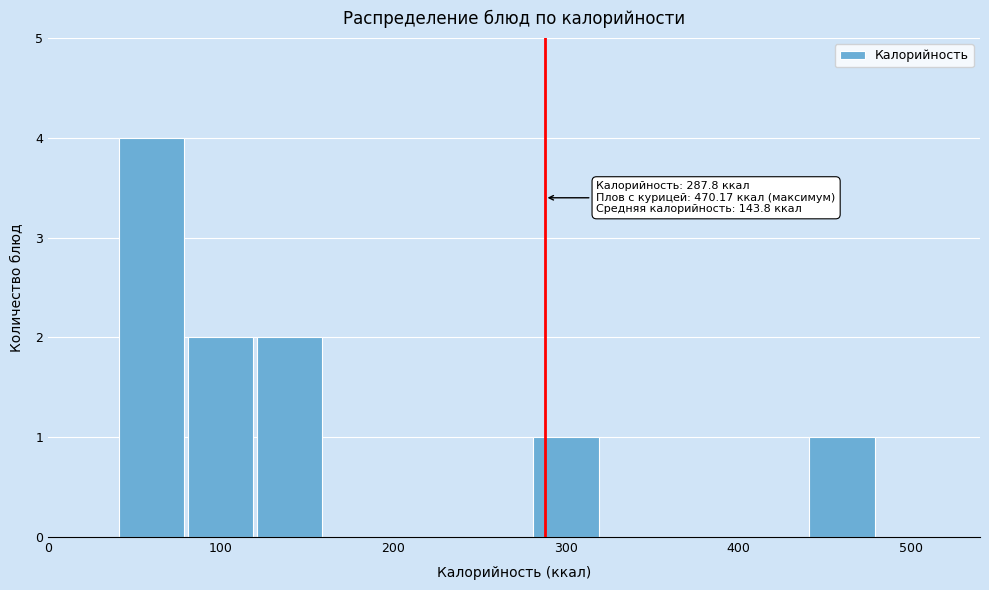

Which range on the x-axis has the tallest bar?

40 to 80